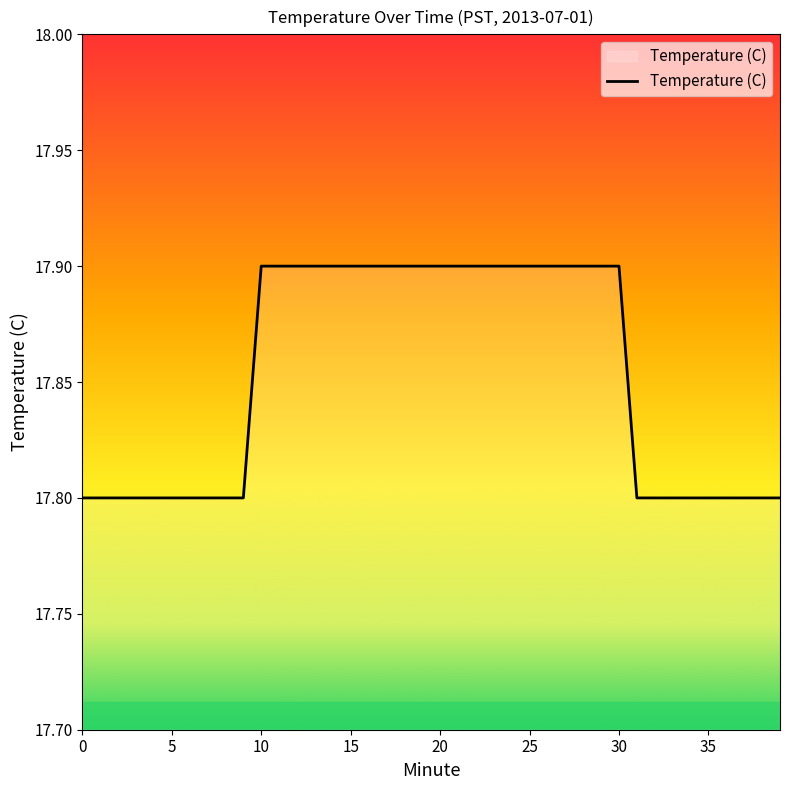

What is the average value?

17.9